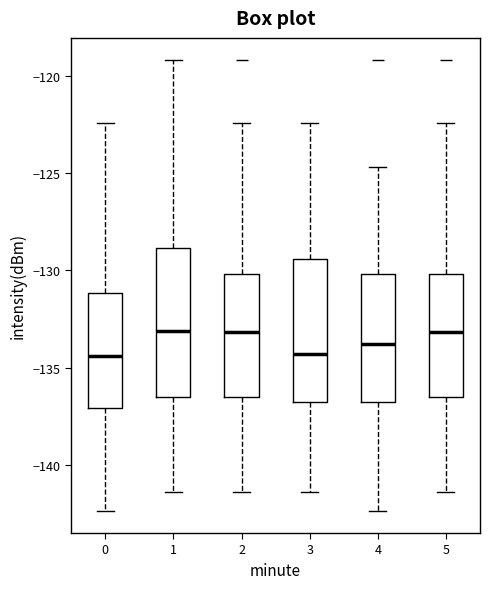

Where does the upper whisker of the box at x = 5 end on the y-axis? The values are not printed on the chart, so give them approximately, as read against the axis.

-122.5